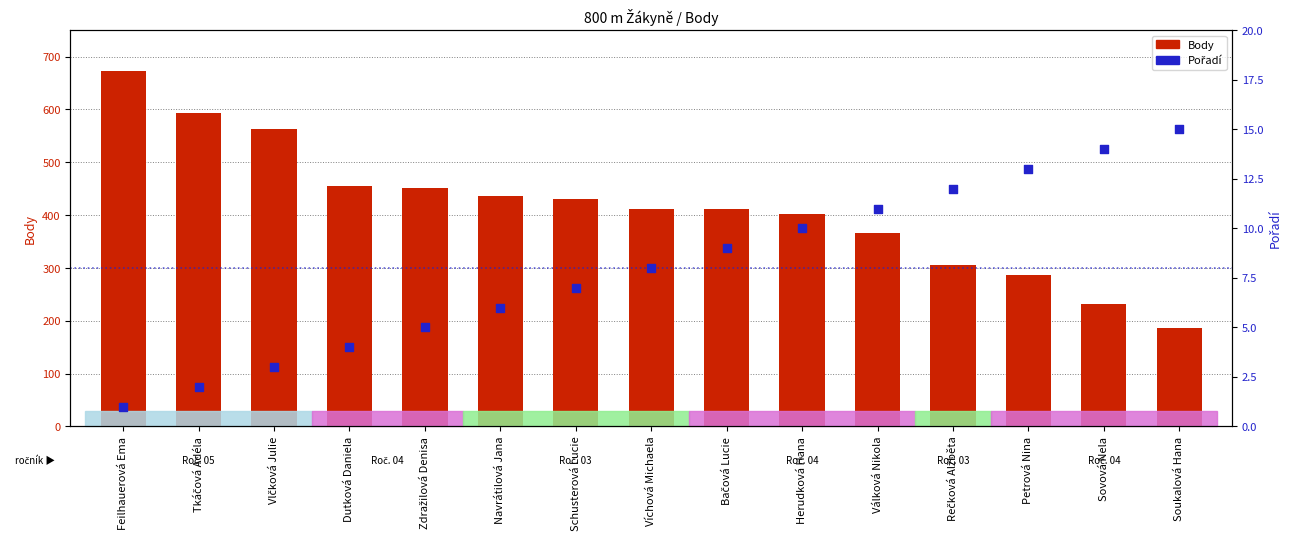

What are all the series names shown in the legend?

Body, Pořadí